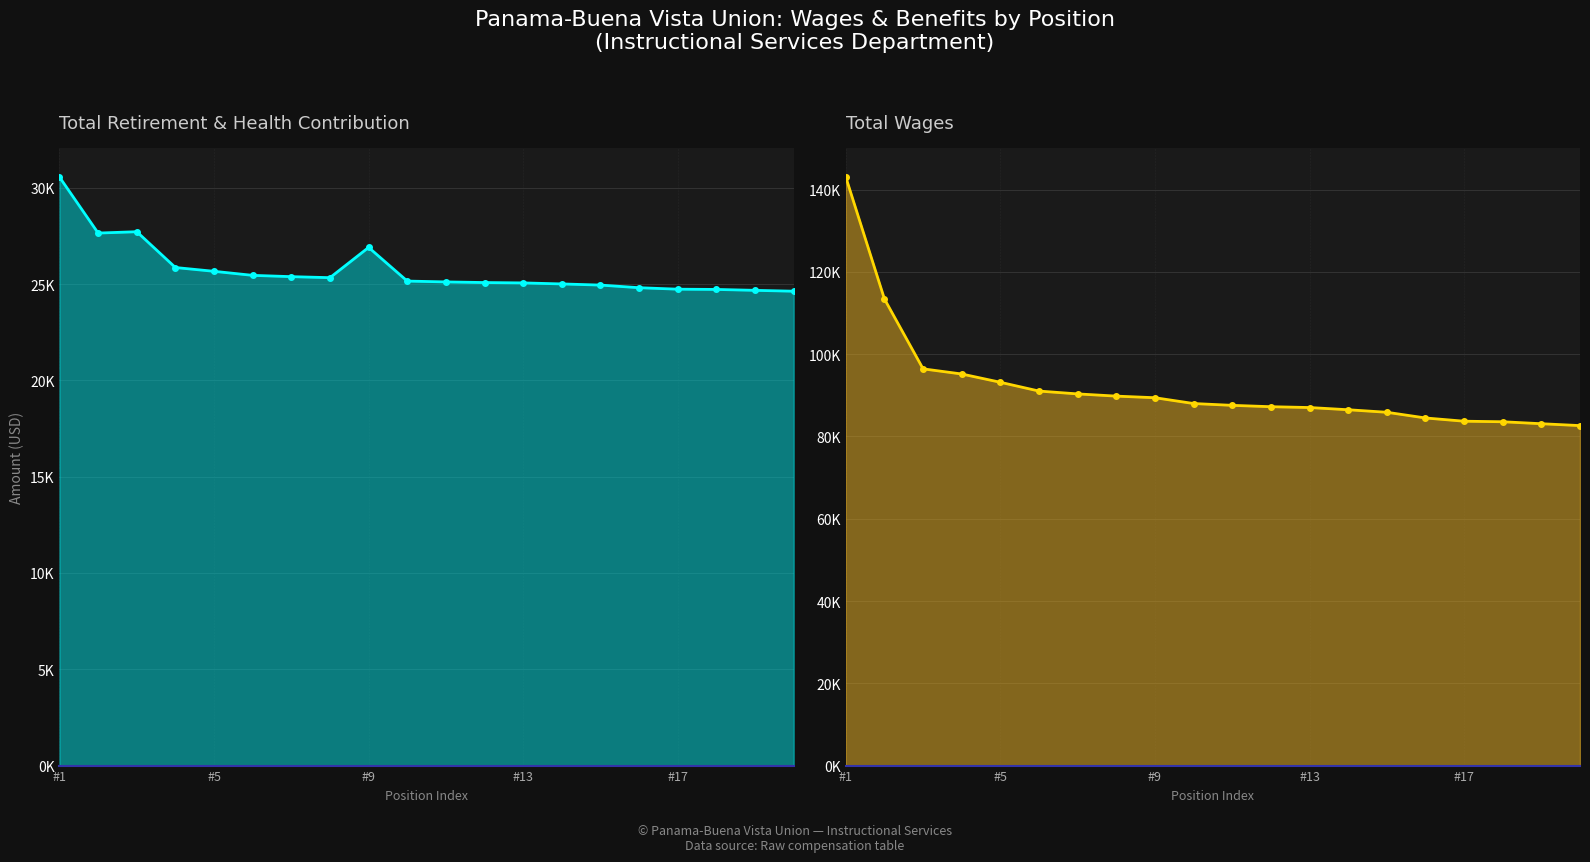

What is the sum of the Total Wages line values at 13 and 18?

169586